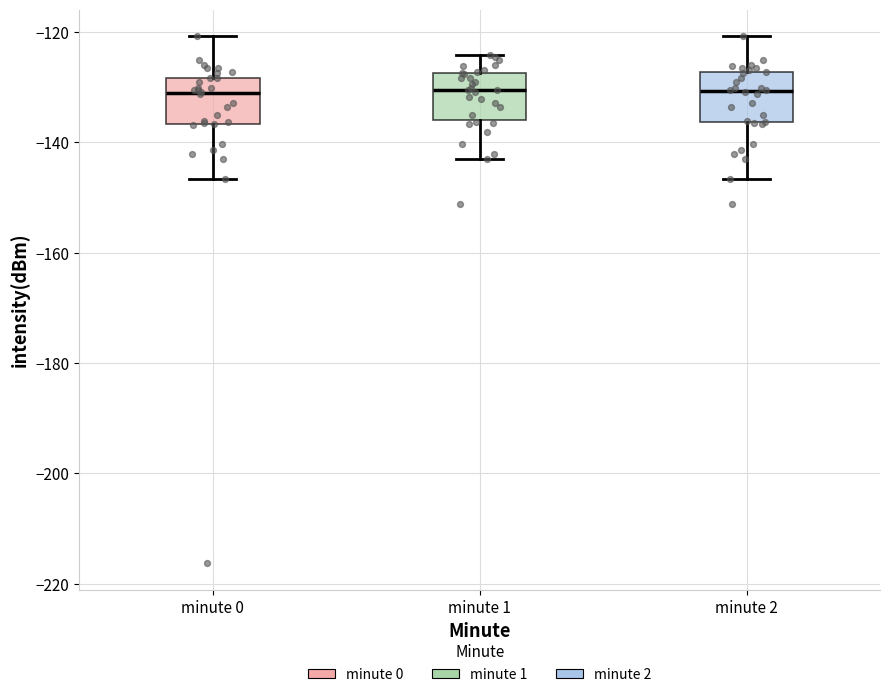

Reading left to right, read every box against the y-axis: the position of its median line, the range the box covers, and the ends of its whiskers. The values are not printed on the chart, so give them approximately, as read against the axis.

minute 0: median -132, box -136 to -128, whiskers -146 to -120
minute 1: median -130, box -136 to -128, whiskers -144 to -124
minute 2: median -130, box -136 to -128, whiskers -146 to -120